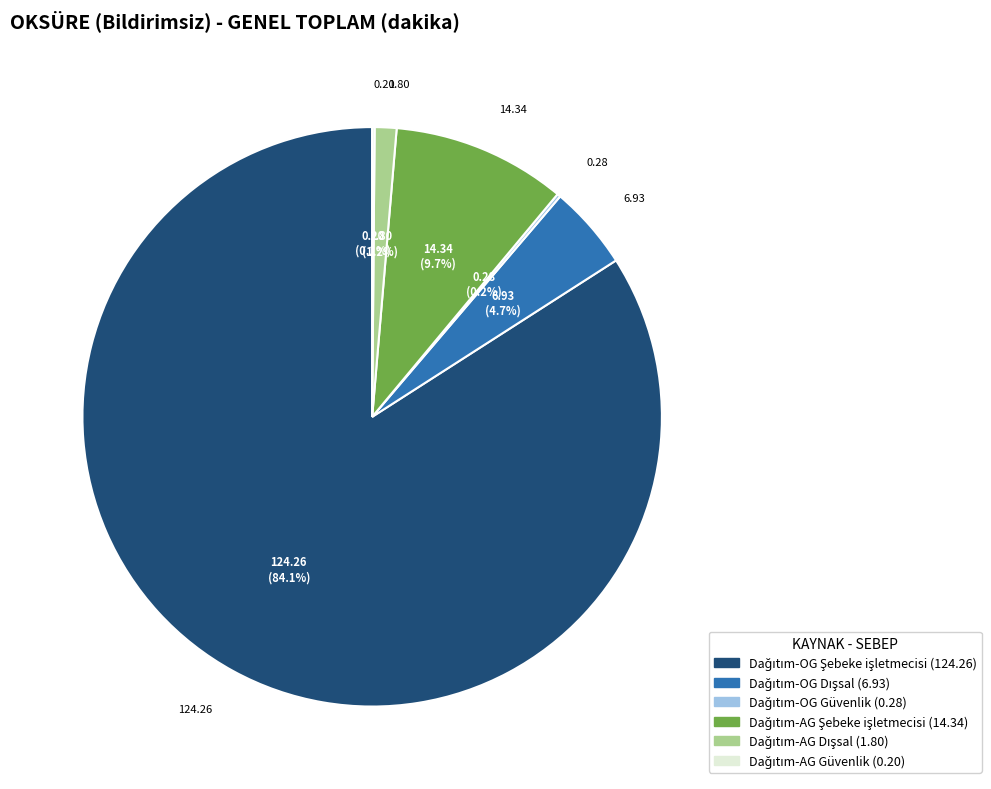

Is there a majority slice in this chart?

Yes